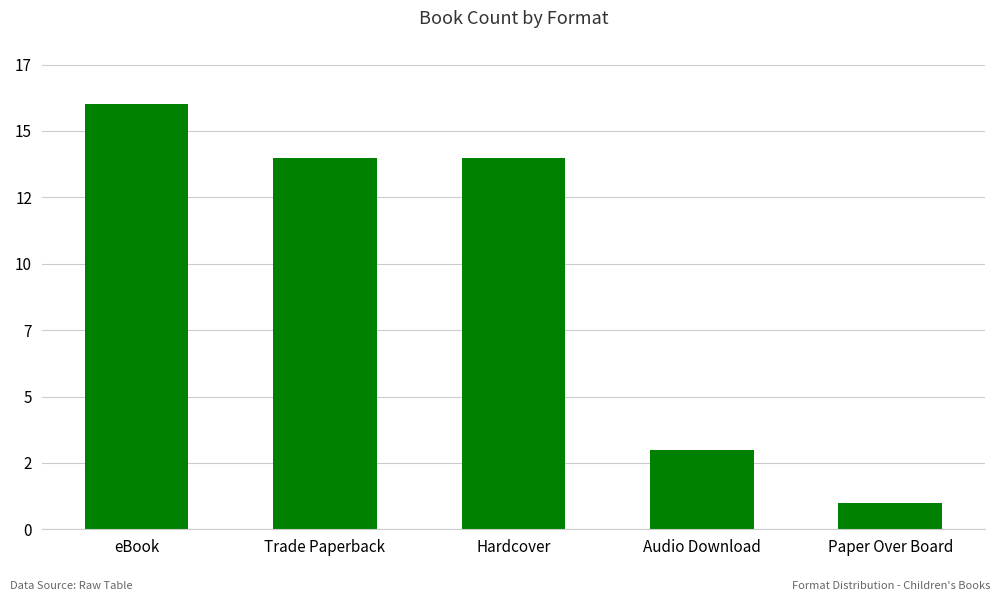

Count the values in the range 3 to 14.

3